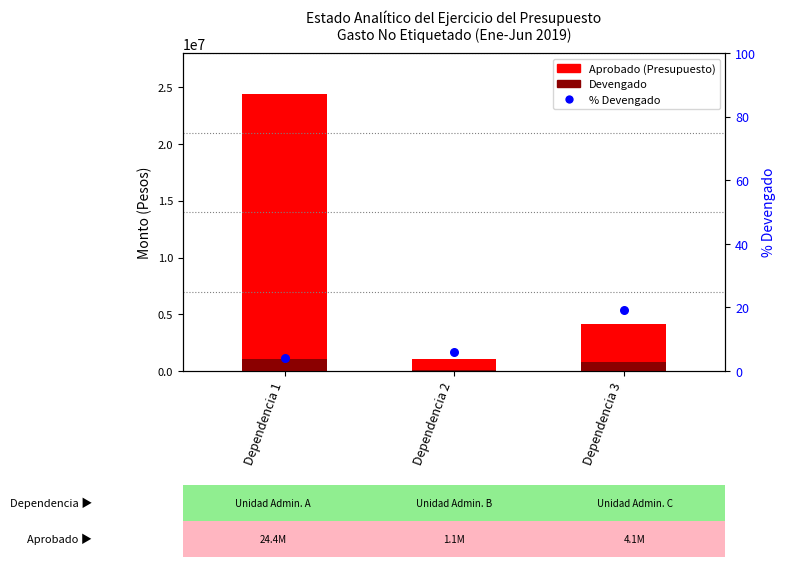

Which series reaches the minimum Y coordinate?

% Devengado